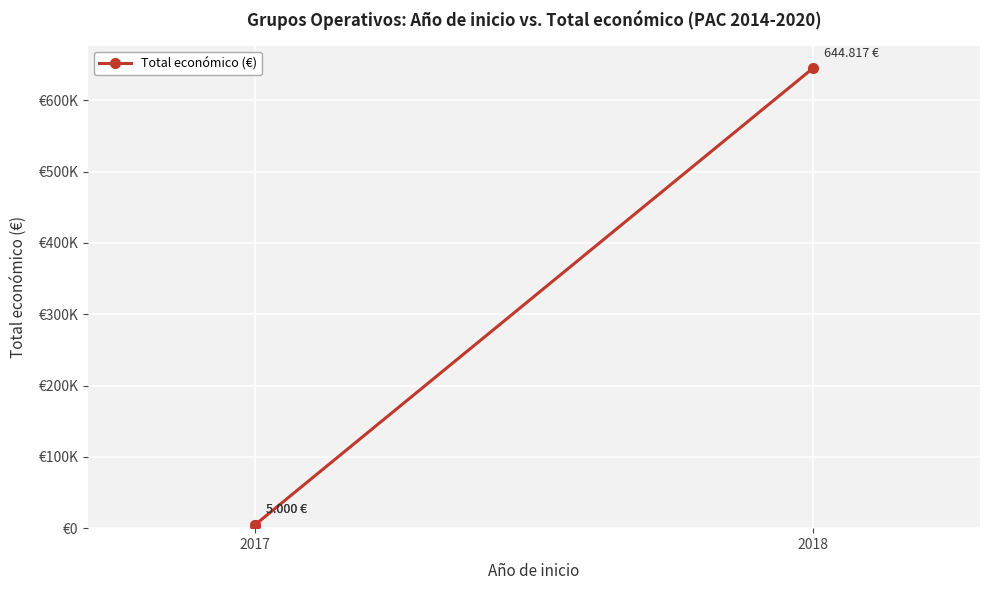

The chart shows a value of 644817 at 2018. True or false?

True